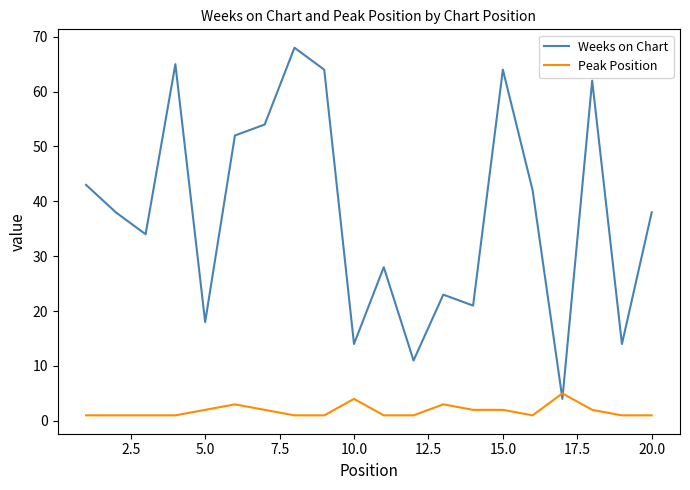

How many intersections are there between Weeks on Chart and Peak Position?

2